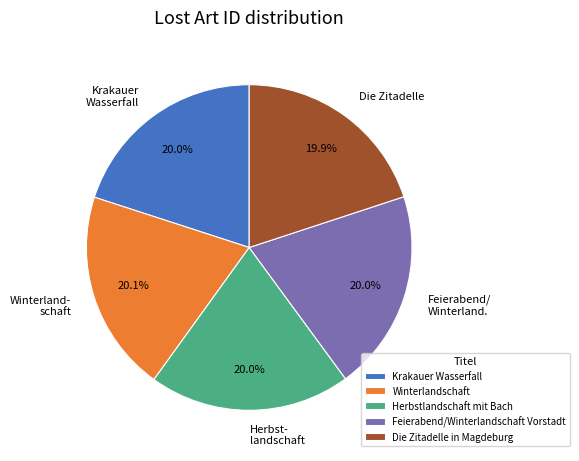

What is the total percentage of Die Zitadelle in Magdeburg and Winterlandschaft?

40.0%